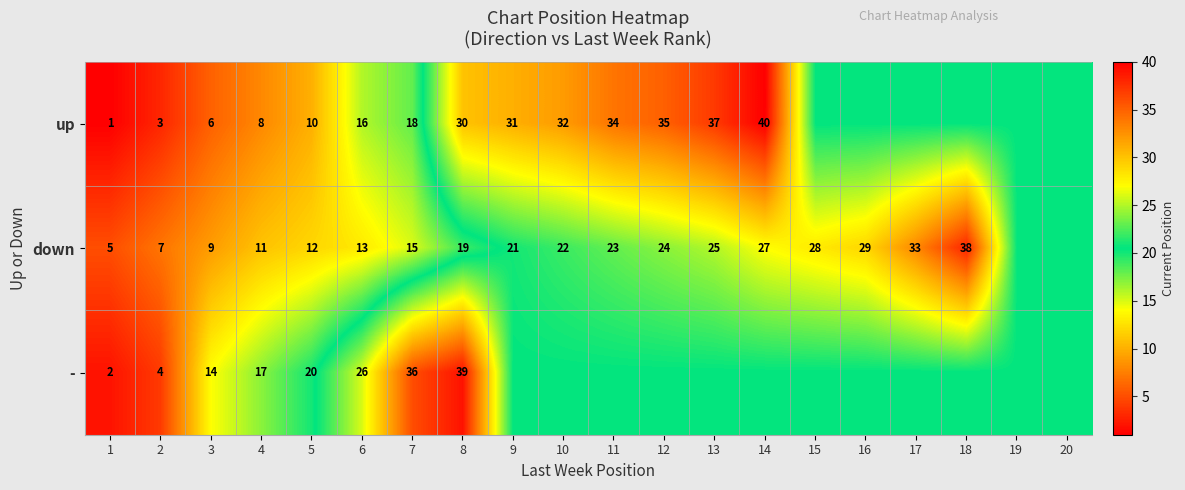

How many data points does each series have?

20